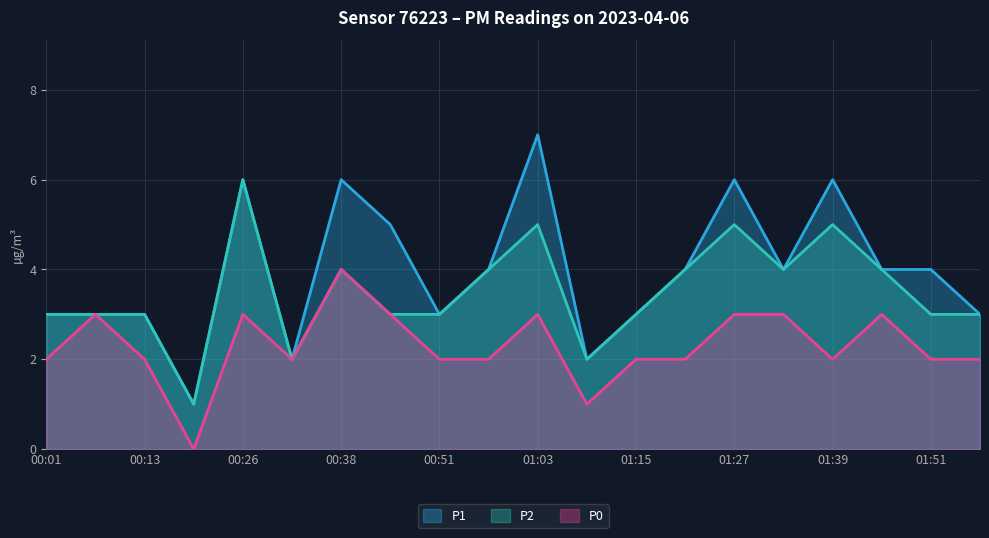

At which category is the sum across all series the highest?

00:26